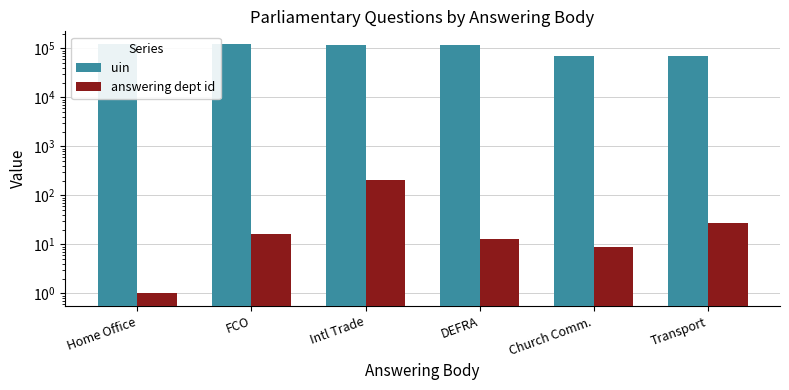

How many data points in answering dept id are less than 16?

3